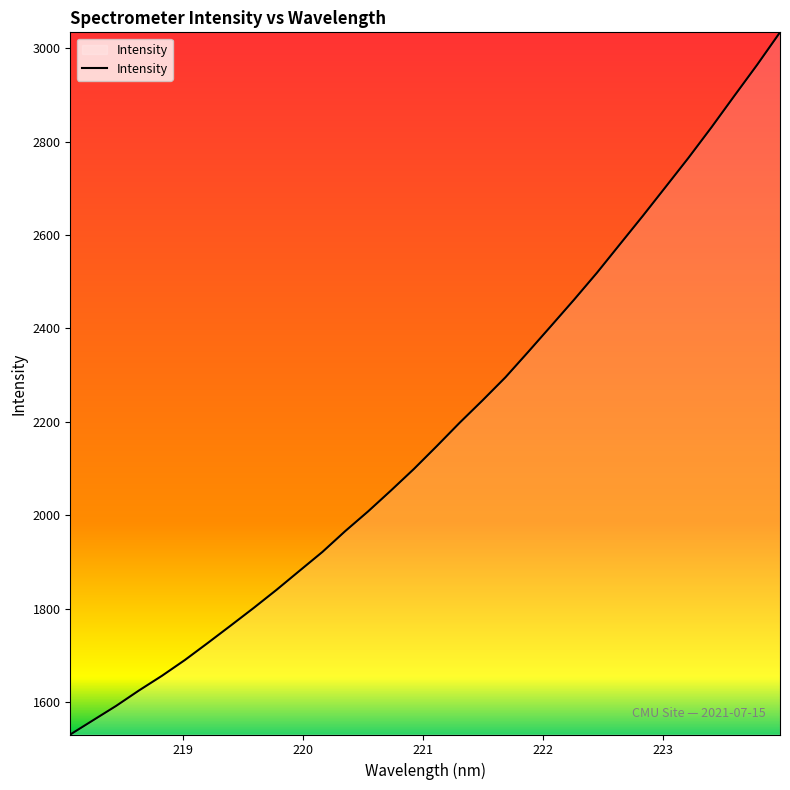

What is the smallest value displayed?

1530.5